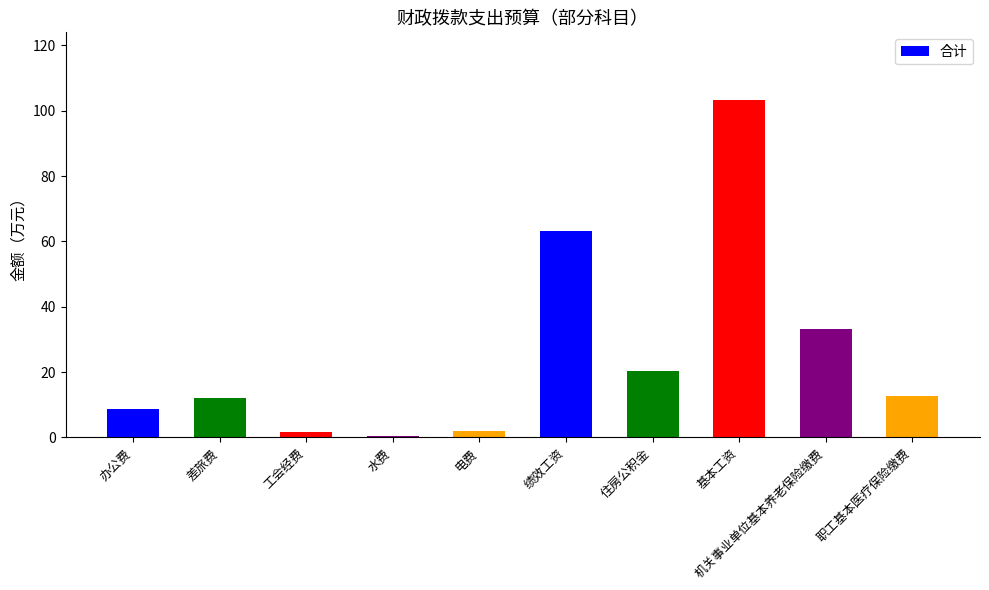

What is the label of the 2nd bar from the left?

差旅费